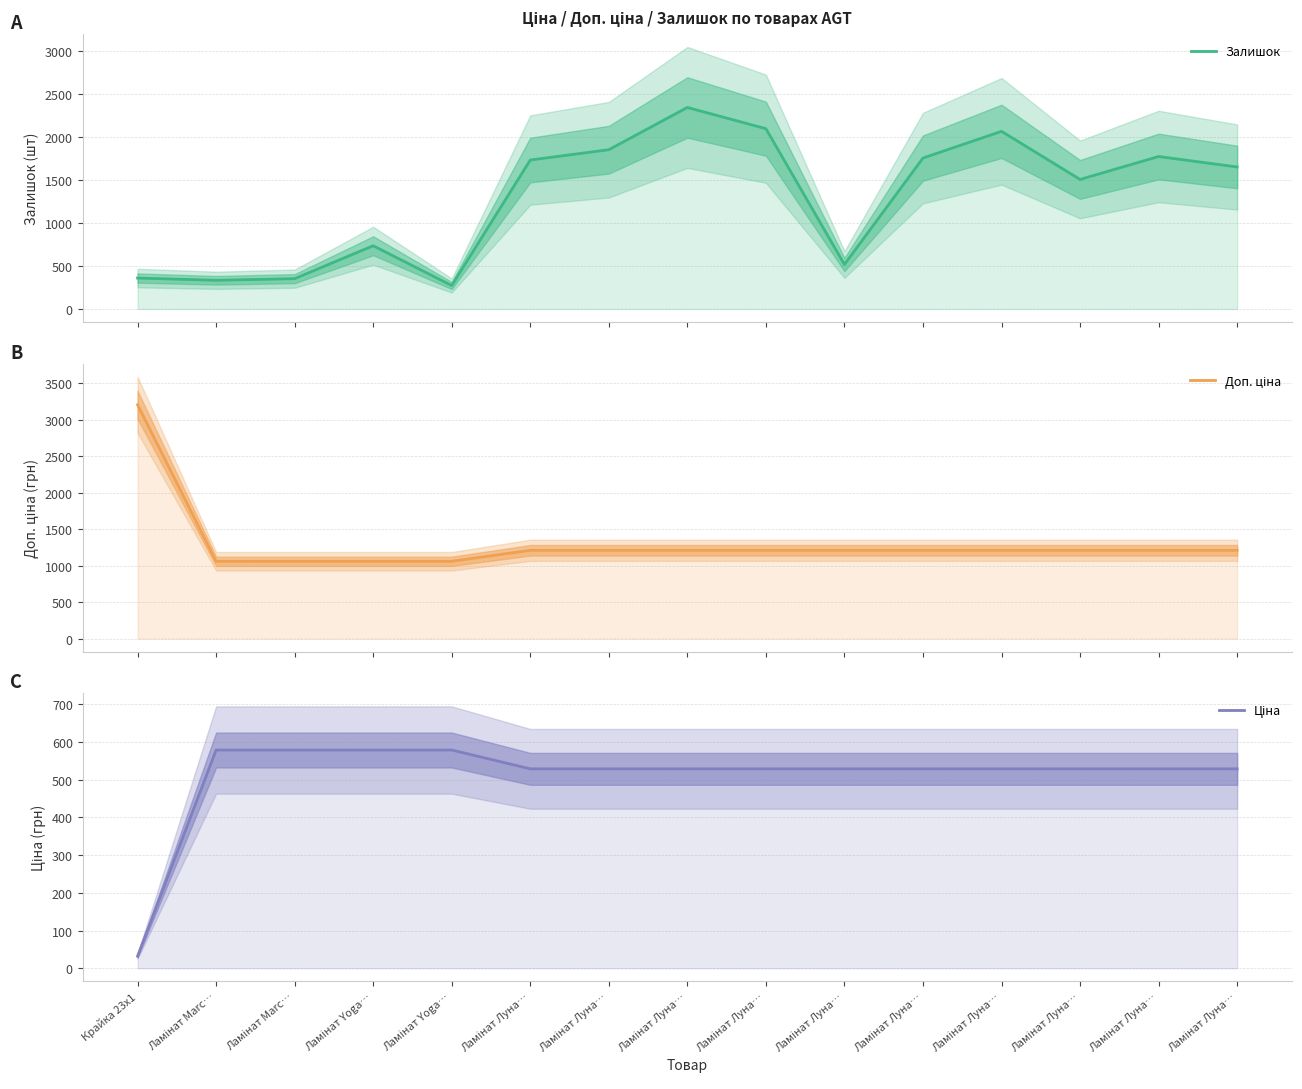

Reading left to right, list all the values displayed in this chart.

Залишок: Крайка 23x1=360.0	Ламінат Marc…=334.0	Ламінат Marc…=353.0	Ламінат Yoga…=736.0	Ламінат Yoga…=273.0	Ламінат Луна…=1734.0	Ламінат Луна…=1854.0	Ламінат Луна…=2346.0	Ламінат Луна…=2099.0	Ламінат Луна…=518.0	Ламінат Луна…=1757.0	Ламінат Луна…=2068.0	Ламінат Луна…=1508.0	Ламінат Луна…=1775.0	Ламінат Луна…=1653.0
Доп. ціна: Крайка 23x1=3205.0	Ламінат Marc…=1060.0	Ламінат Marc…=1060.0	Ламінат Yoga…=1060.0	Ламінат Yoga…=1060.0	Ламінат Луна…=1210.7	Ламінат Луна…=1210.7	Ламінат Луна…=1210.7	Ламінат Луна…=1210.7	Ламінат Луна…=1210.7	Ламінат Луна…=1210.7	Ламінат Луна…=1210.7	Ламінат Луна…=1210.7	Ламінат Луна…=1210.7	Ламінат Луна…=1210.7
Ціна: Крайка 23x1=32.0	Ламінат Marc…=578.1	Ламінат Marc…=578.1	Ламінат Yoga…=578.1	Ламінат Yoga…=578.1	Ламінат Луна…=528.2	Ламінат Луна…=528.2	Ламінат Луна…=528.2	Ламінат Луна…=528.2	Ламінат Луна…=528.2	Ламінат Луна…=528.2	Ламінат Луна…=528.2	Ламінат Луна…=528.2	Ламінат Луна…=528.2	Ламінат Луна…=528.2